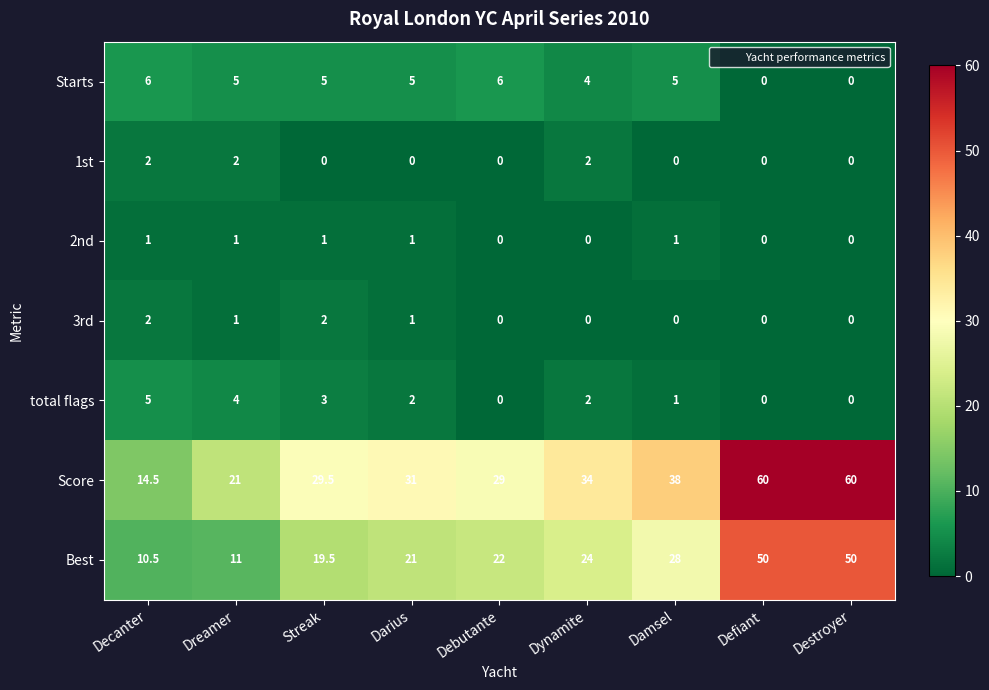

The 1st series shows 2.0 at Decanter. True or false?

True